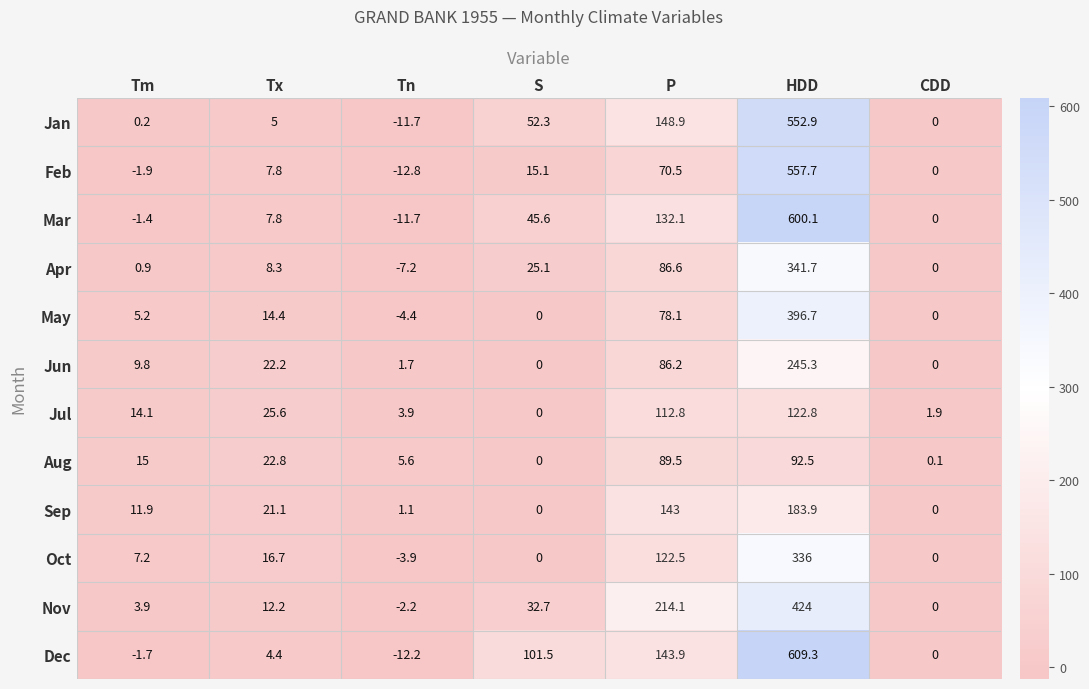

At which label does Jun first exceed 9?

Tm